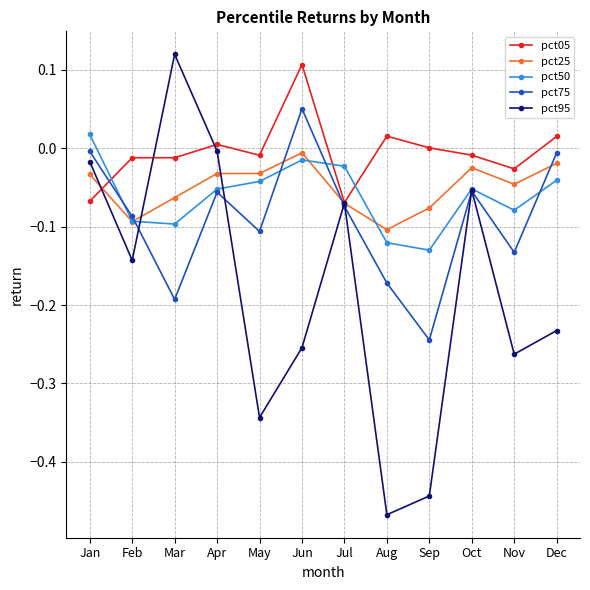

Is the value of pct75 at Apr greater than the value of pct25 at Jan?

No